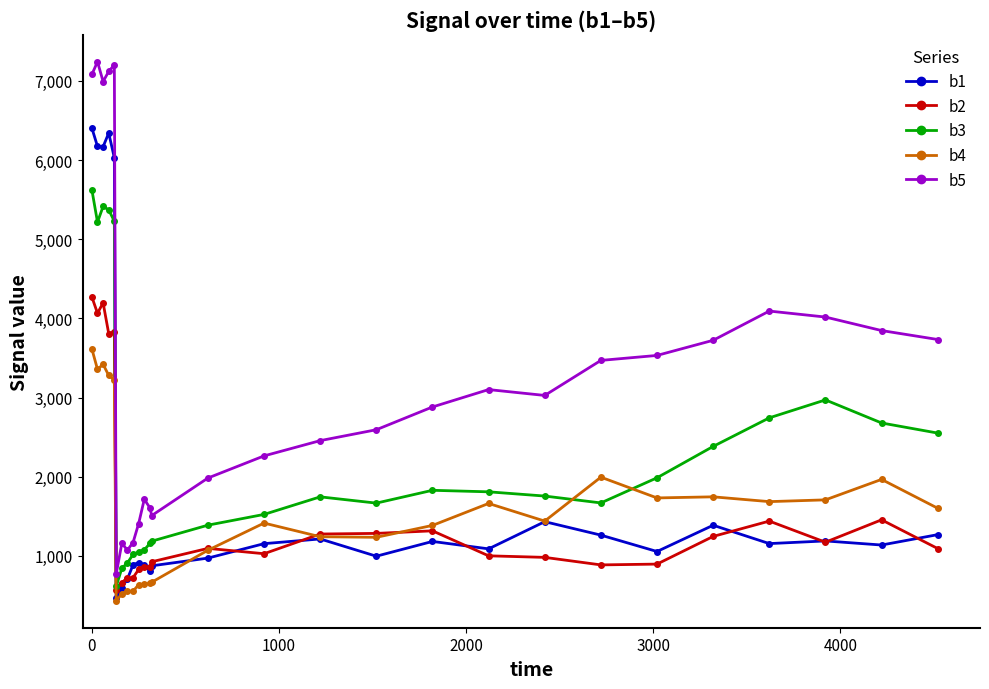

Which series has the largest range (max minus min)?

b5